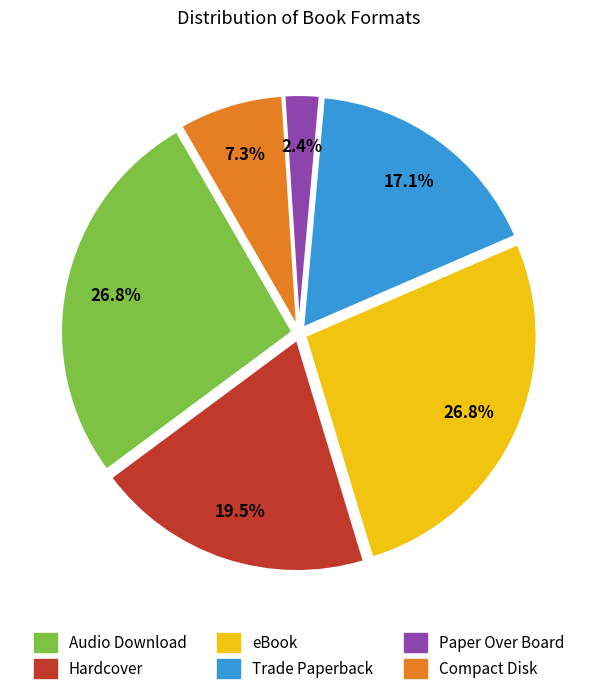

The Compact Disk slice represents 7% of the pie. True or false?

True